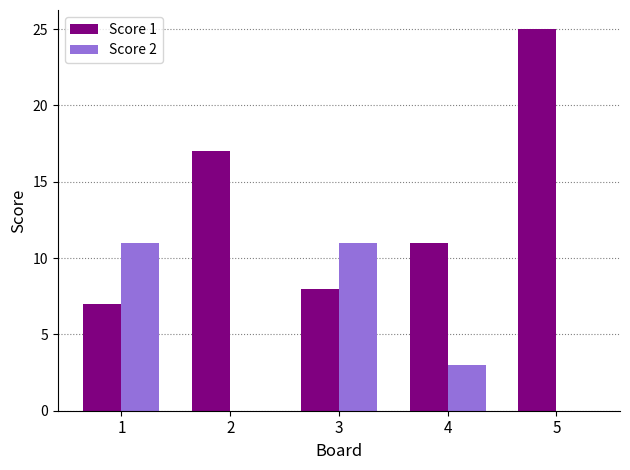

At which category is the sum across all series the highest?

5